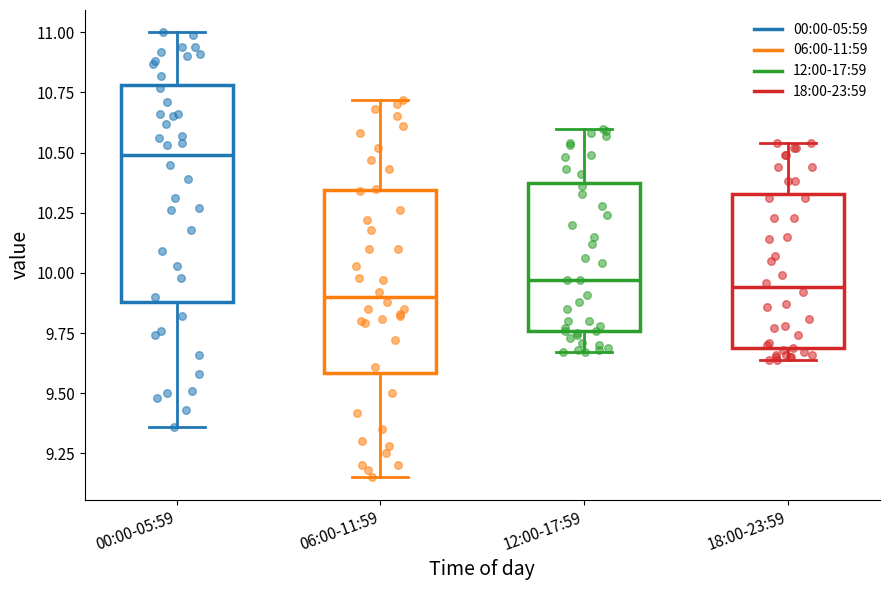

Reading left to right, transcribe this box plot: for each box, give where its median line is, the range the box spans, and where its two whiskers end, as read against the y-axis. The values are not printed on the chart, so give them approximately, as read against the axis.

00:00-05:59: median 10.50, box 9.90 to 10.80, whiskers 9.35 to 11.00
06:00-11:59: median 9.90, box 9.60 to 10.35, whiskers 9.15 to 10.70
12:00-17:59: median 9.95, box 9.75 to 10.35, whiskers 9.65 to 10.60
18:00-23:59: median 9.95, box 9.70 to 10.35, whiskers 9.65 to 10.55